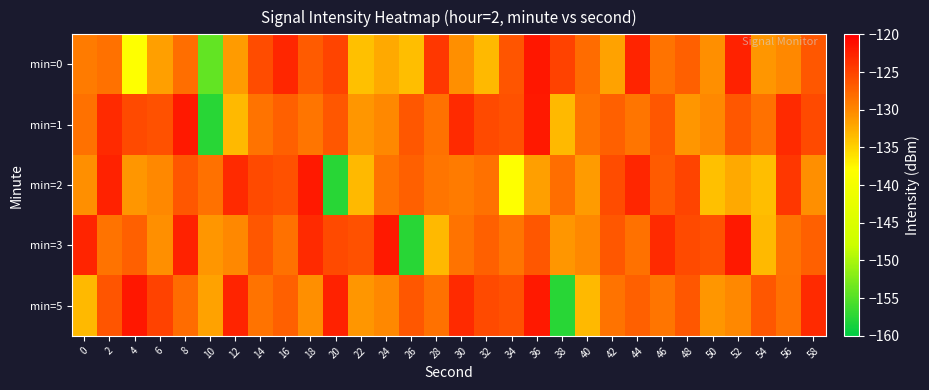

Which label corresponds to the smallest value in the chart?

10